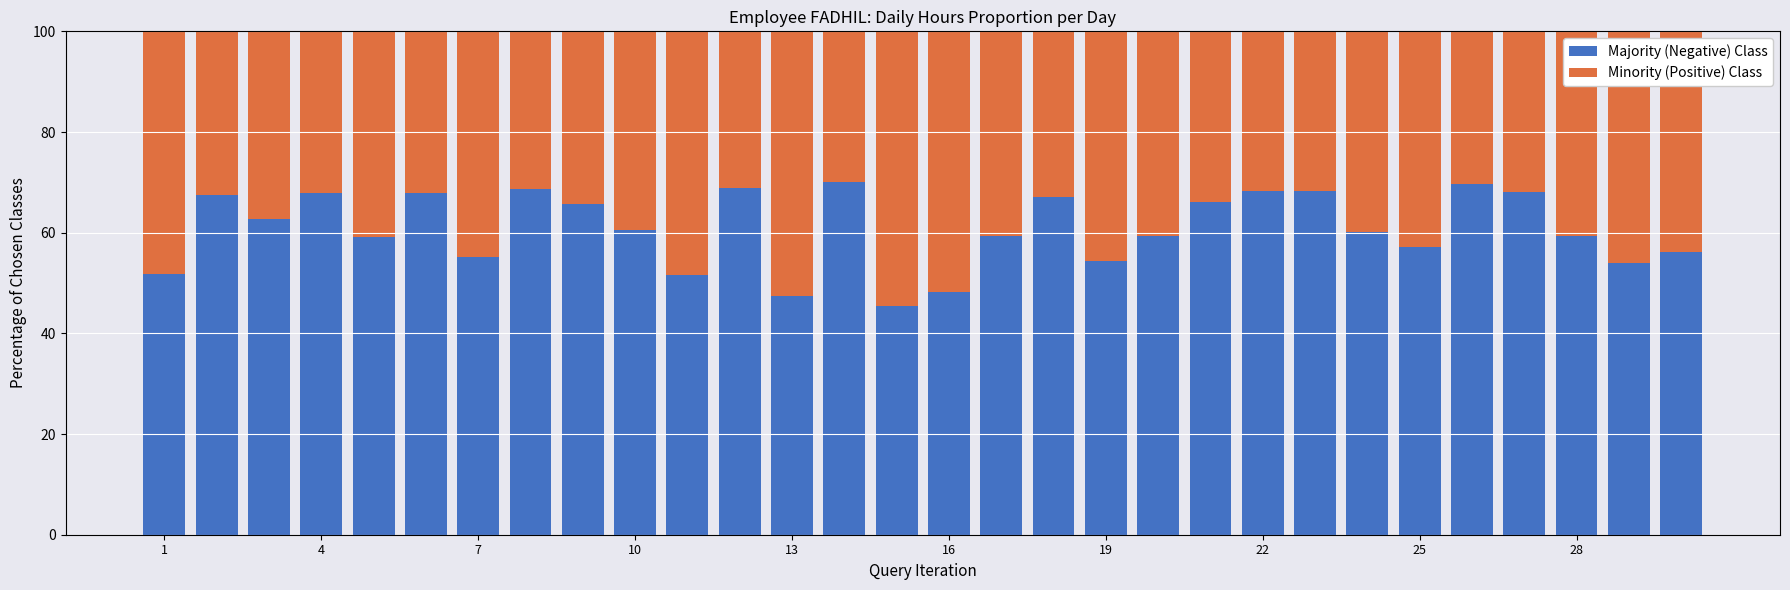

Are the bars horizontal?

No